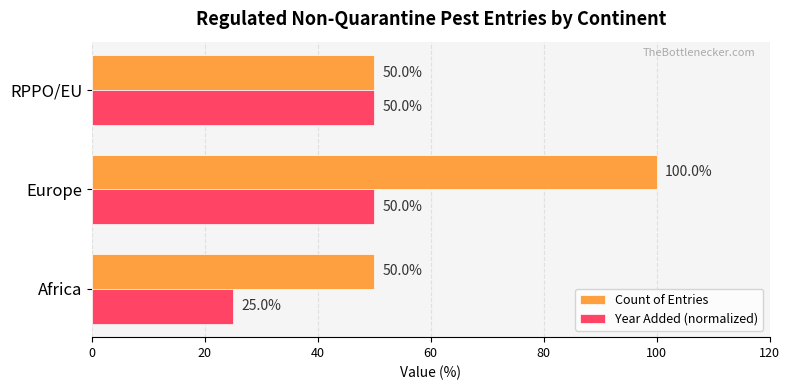

Count the Year Added (normalized) values in the range 25 to 50.

3